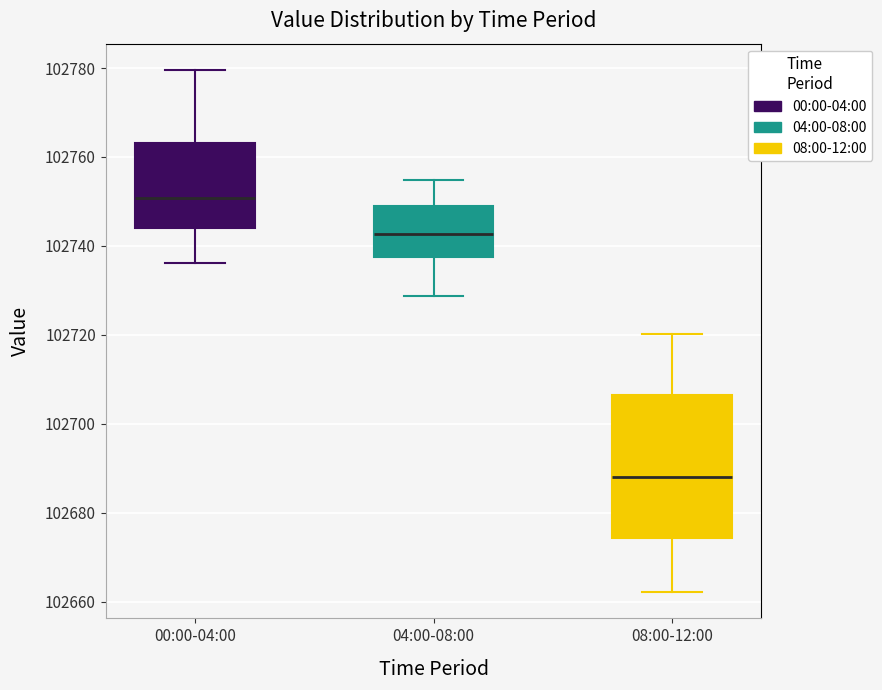

Which box's median line is the highest?

00:00-04:00